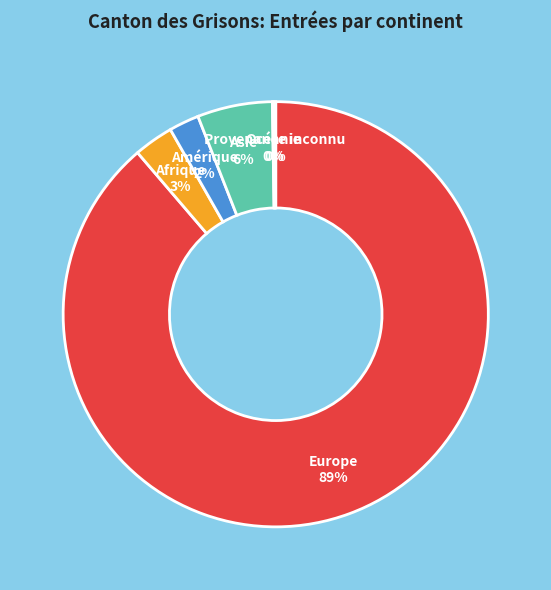

Is there a majority slice in this chart?

Yes